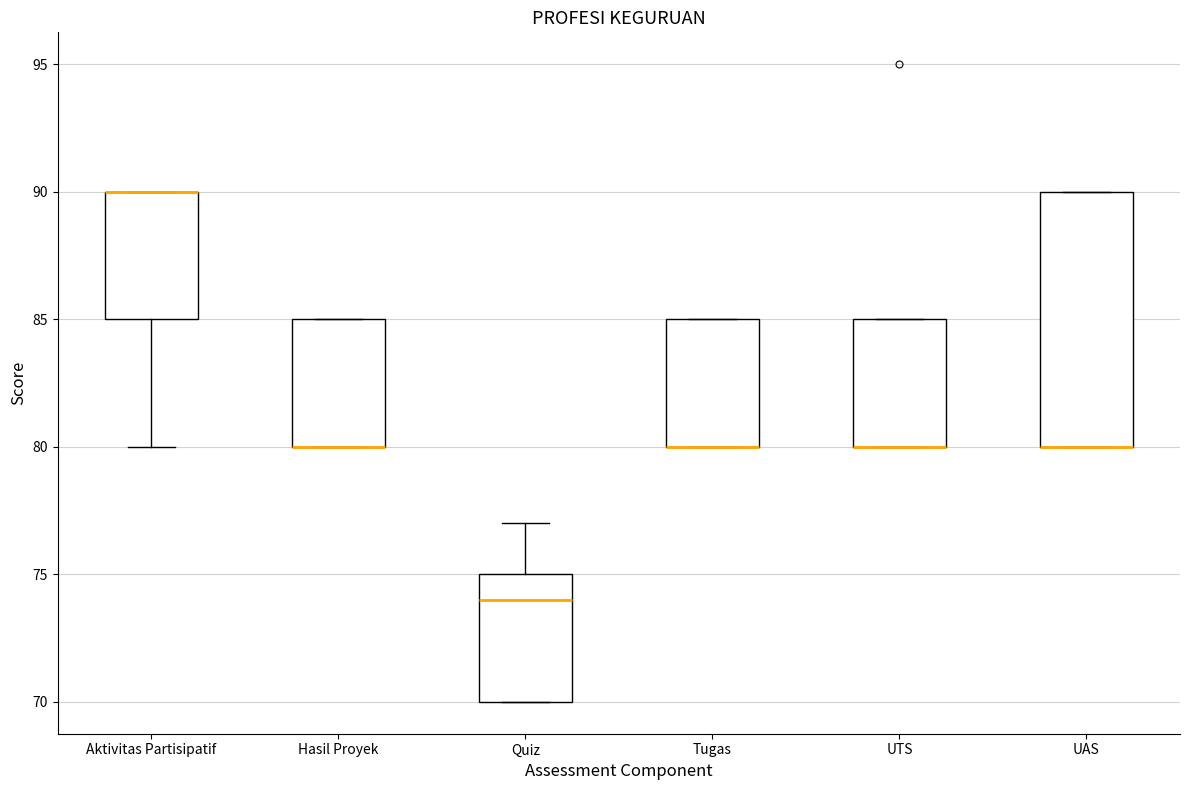

Comparing the boxes themselves (not the whiskers), which one is the tallest?

UAS